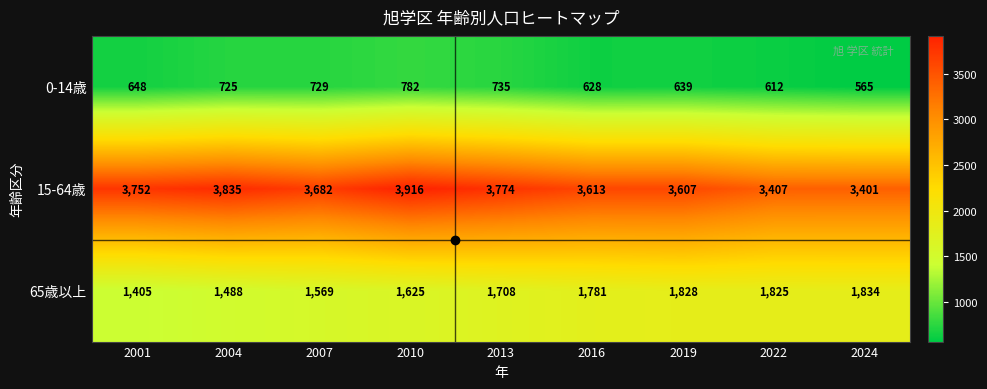

How many data points in 0-14歳 are less than 648?

4